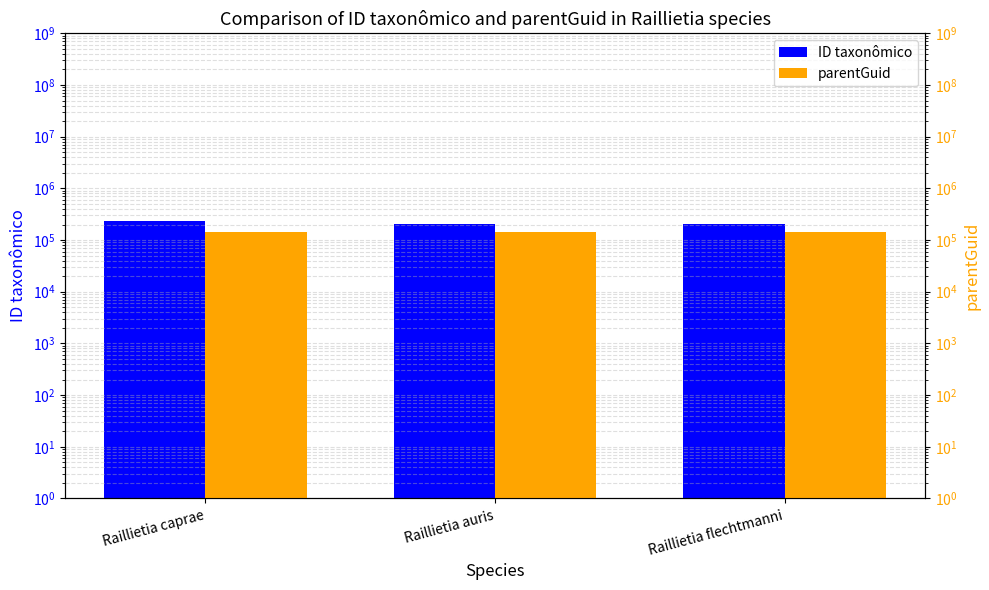

At how many categories does at least one series exceed 234542?

1